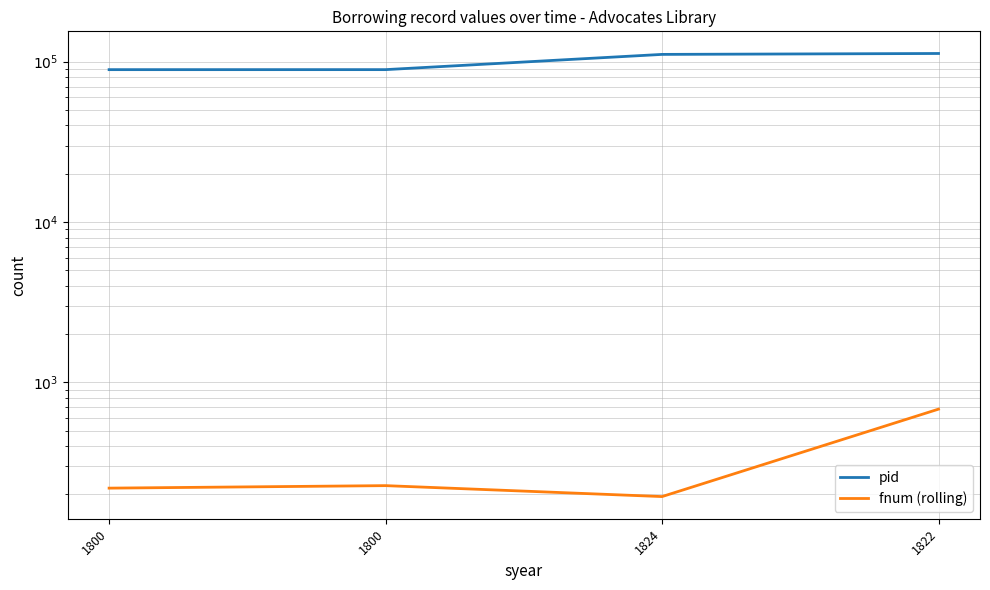

Read the pid value at 1800.

89207